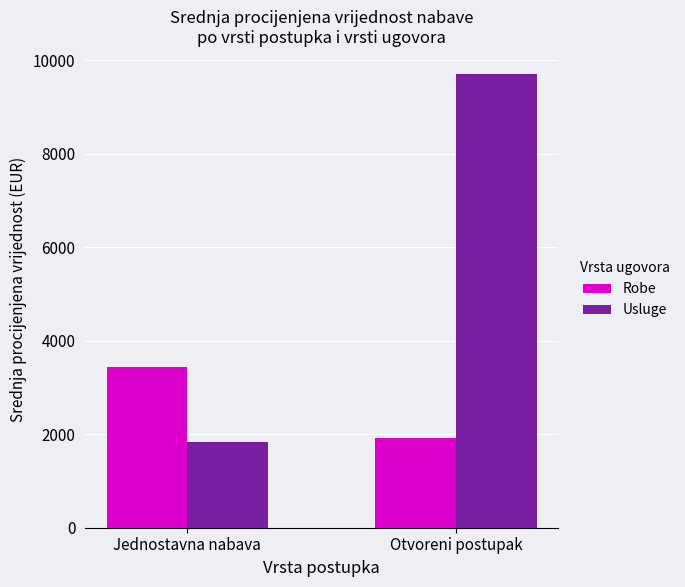

Count the Robe values in the range 1910 to 3434.

2